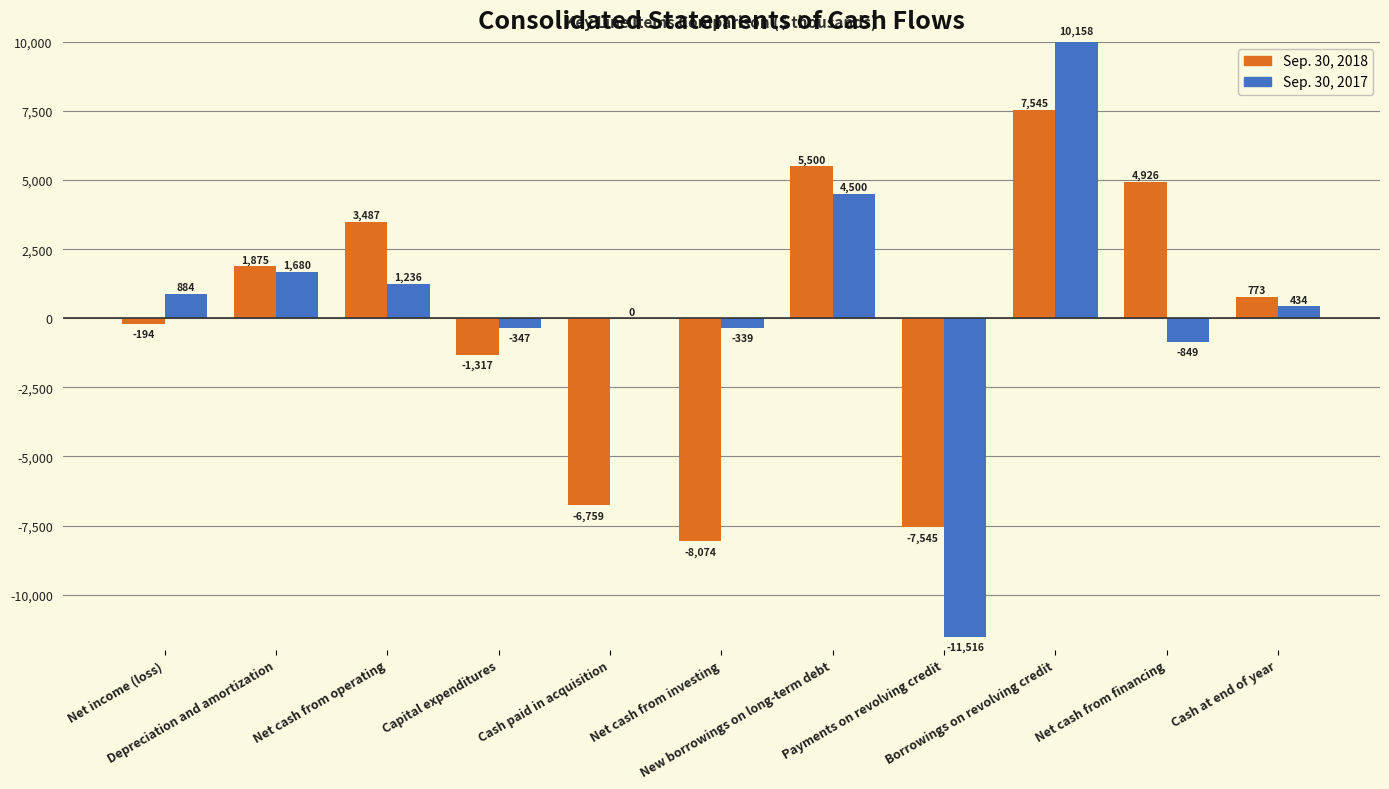

Which series has the largest total across all categories?

Sep. 30, 2017